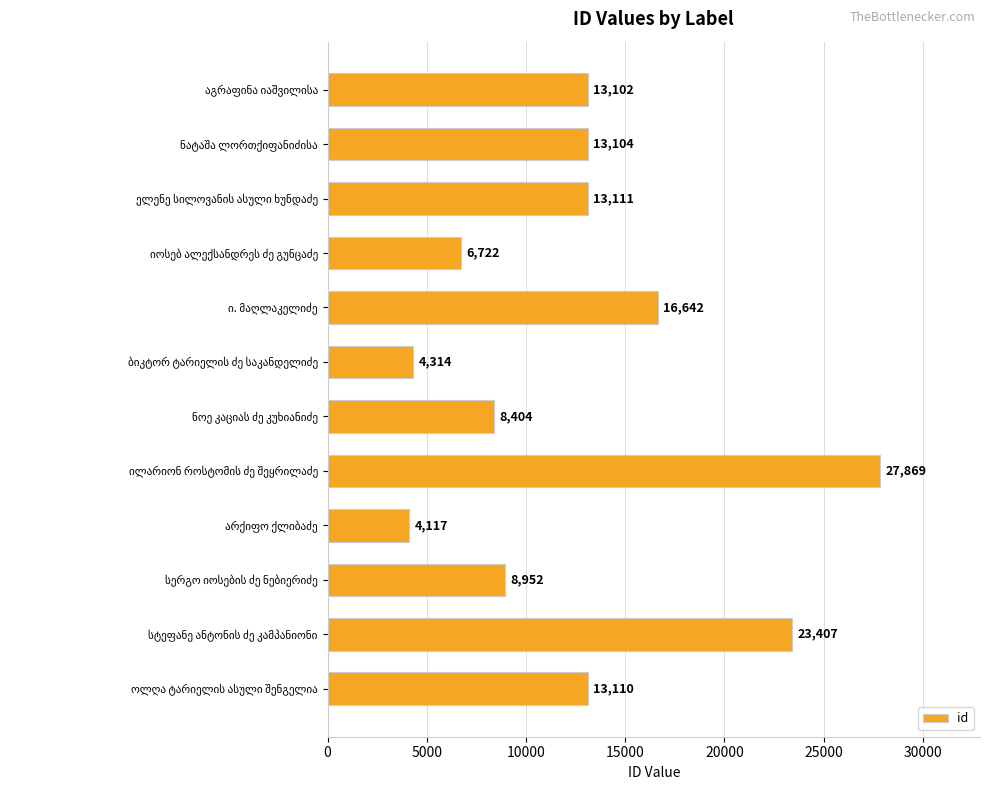

What is the maximum value shown in the chart?

27869